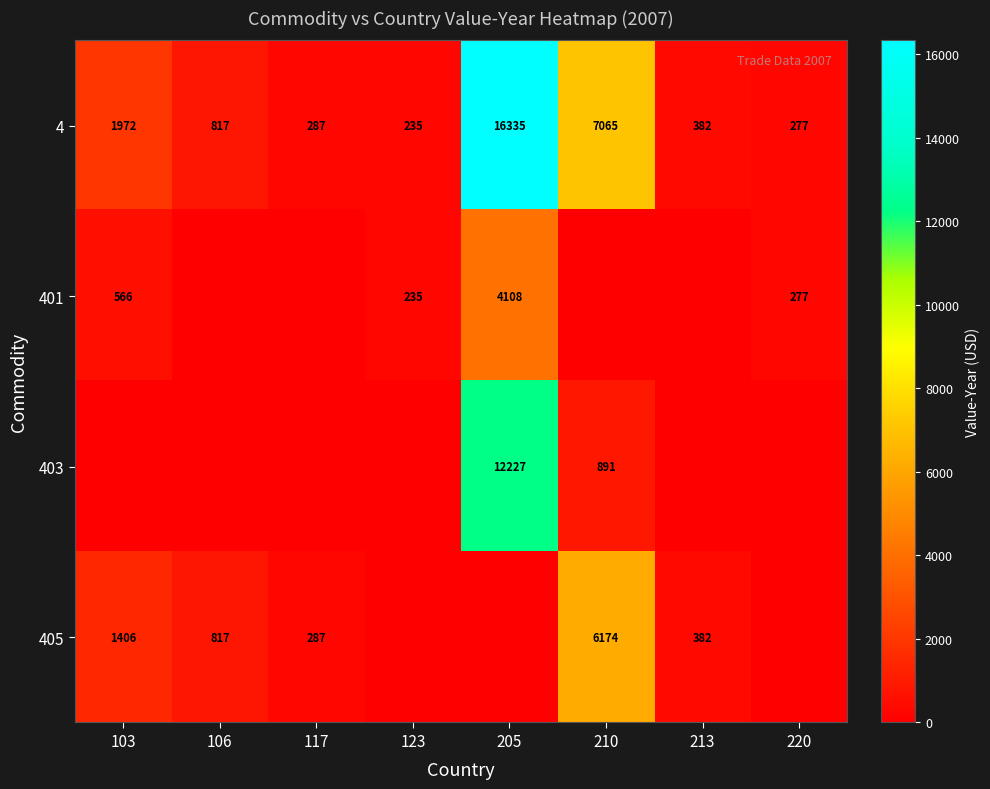

Count the number of categories in the chart.

8